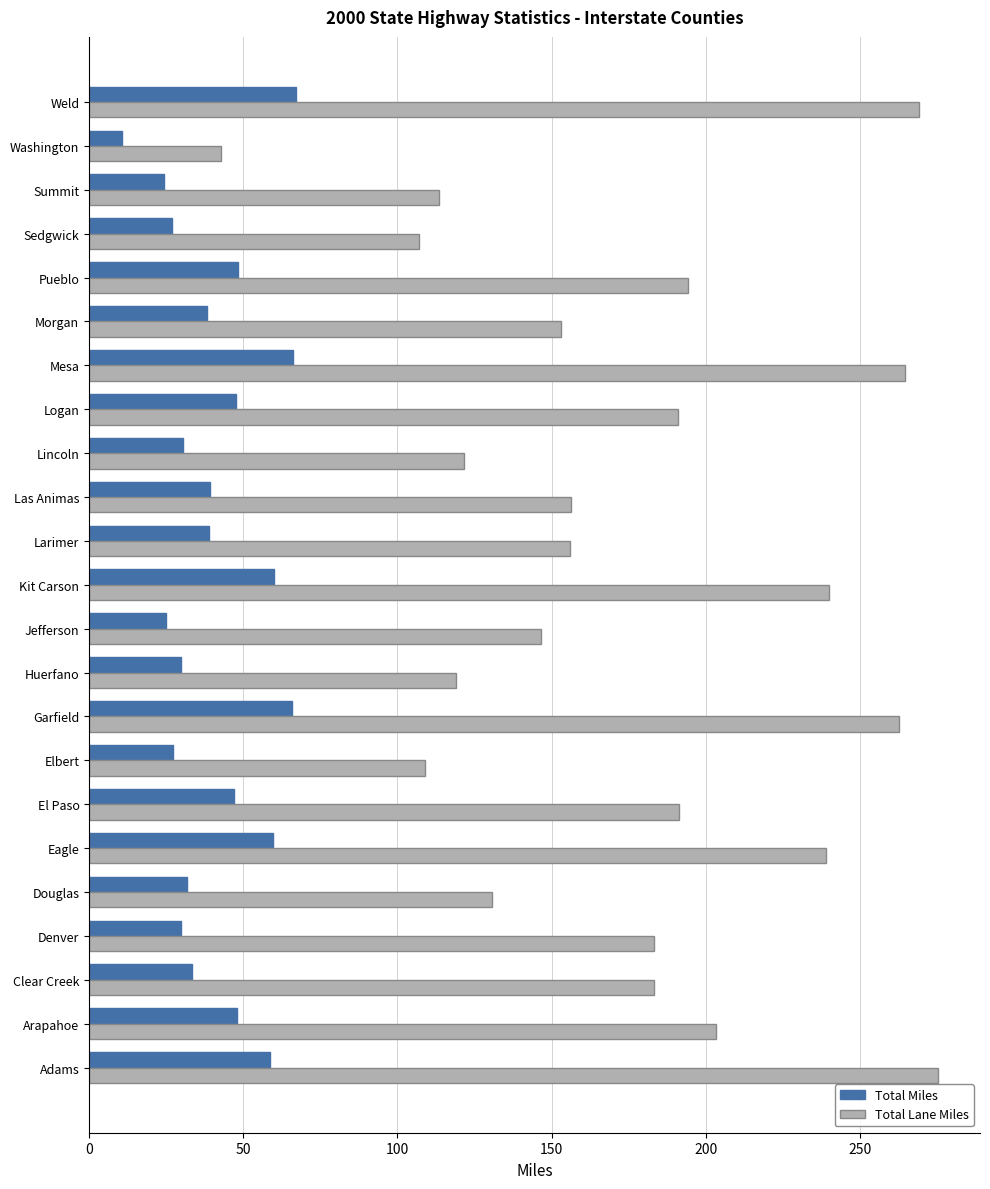

At how many categories does at least one series exceed 92?

22